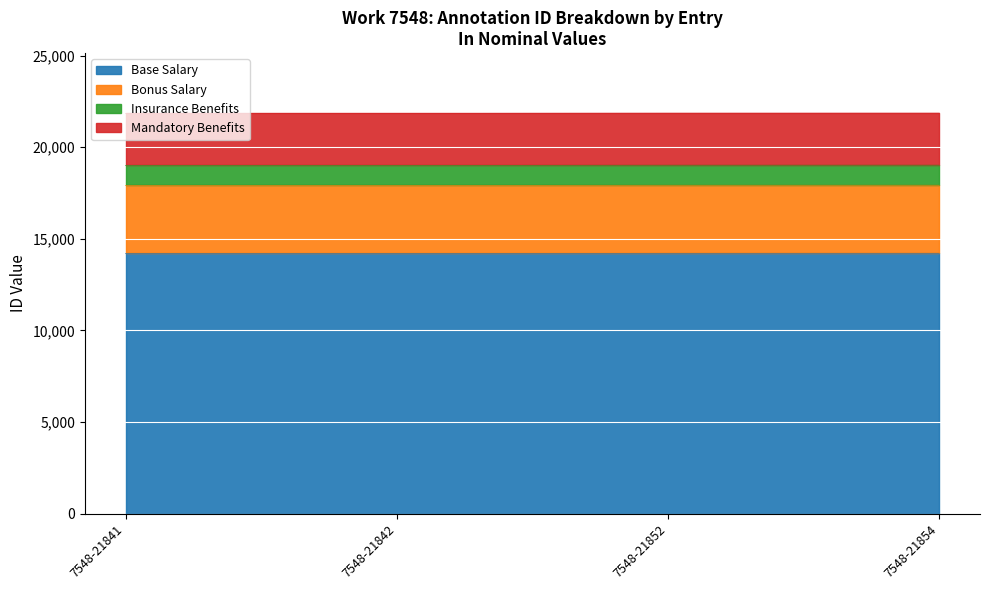

Is it true that the value at 7548-21852 is 6524.1?

False